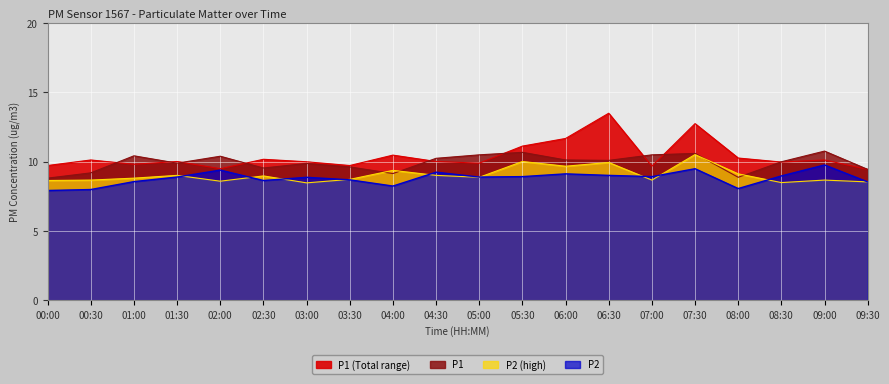

How many times do P2_hi and P2 cross each other?

9